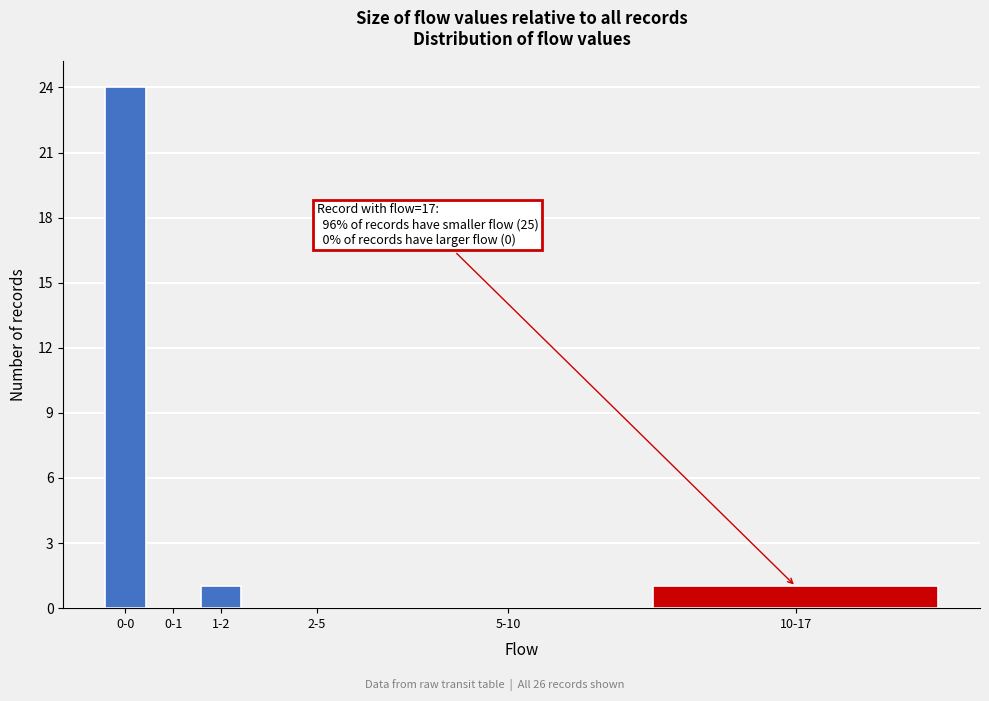

Reading left to right, extract all data points from this chart.

0-0=24	0-1=0	1-2=1	2-5=0	5-10=0	10-17=1